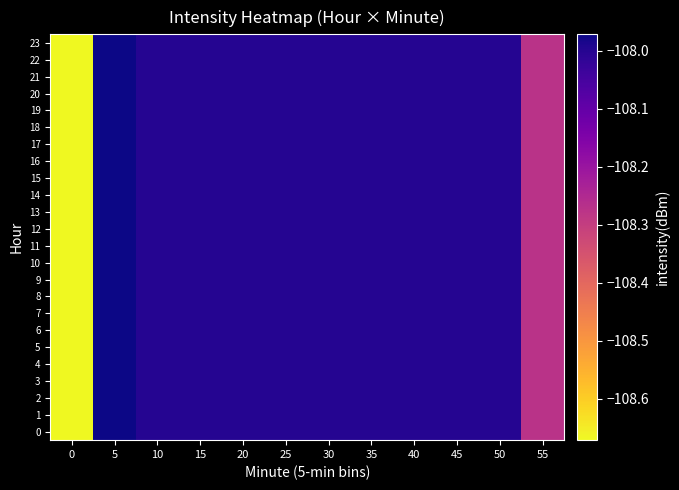

How many data points does each series have?

12